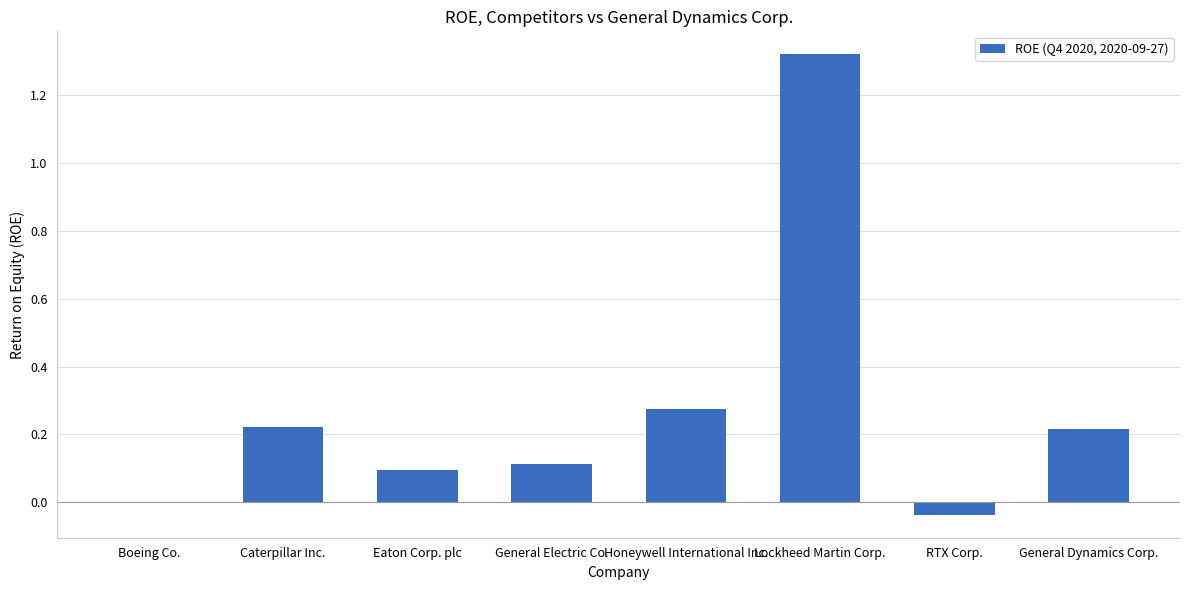

What is the sum of the values at Honeywell International Inc. and Lockheed Martin Corp.?

1.6